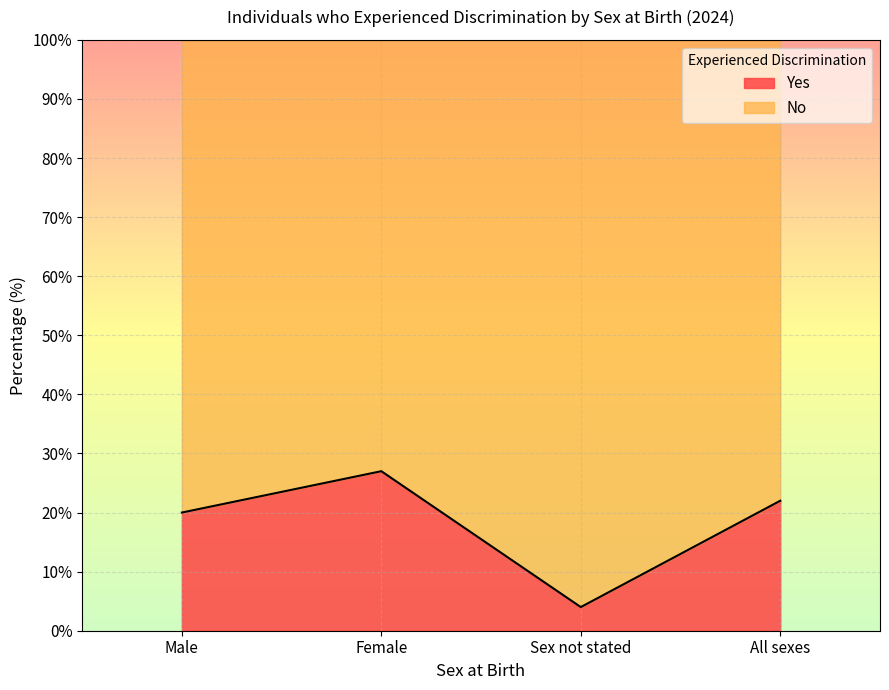

What is the label of the 3rd point from the right?

Female